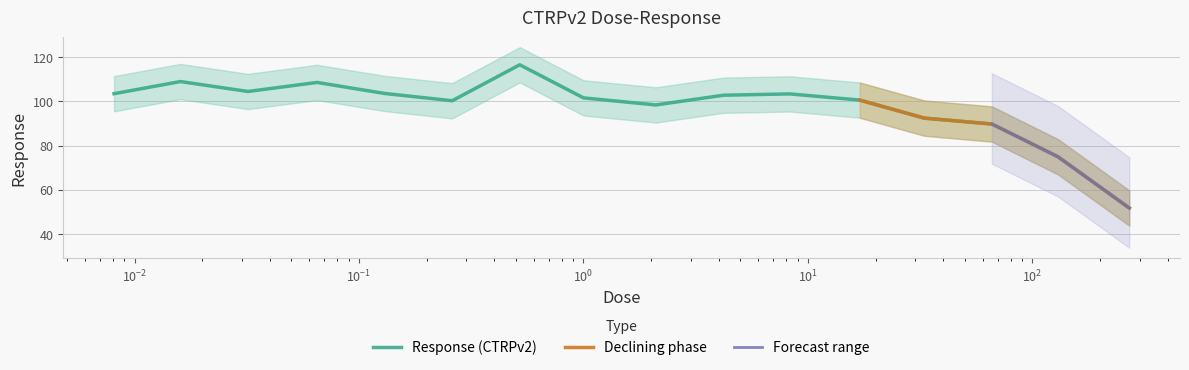

What is the smallest value displayed?

51.7